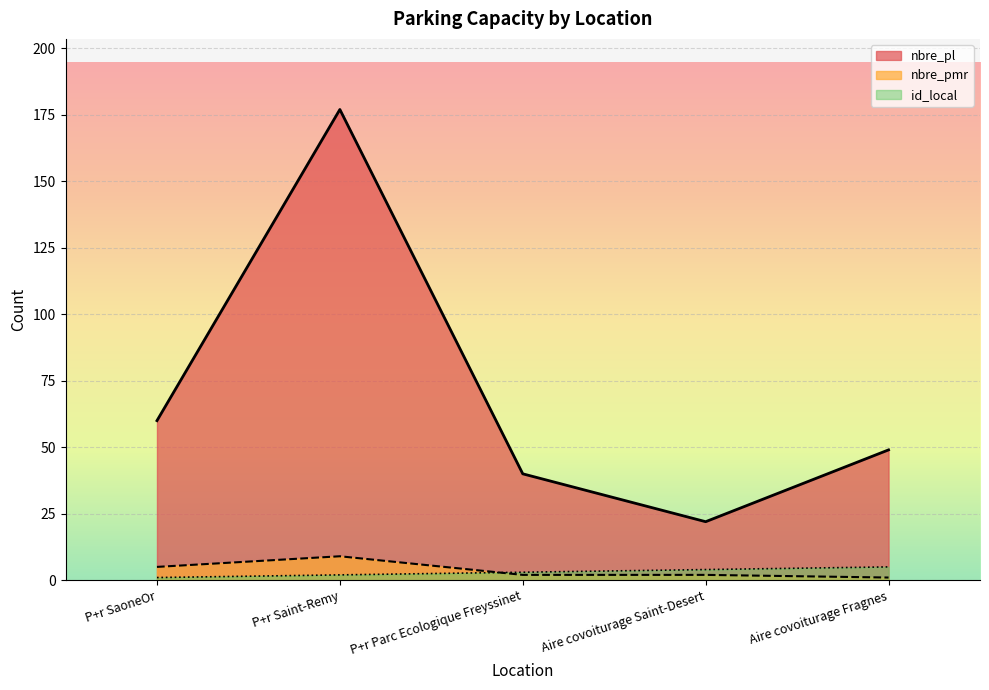

How many nbre_pmr values are between 2 and 5?

3